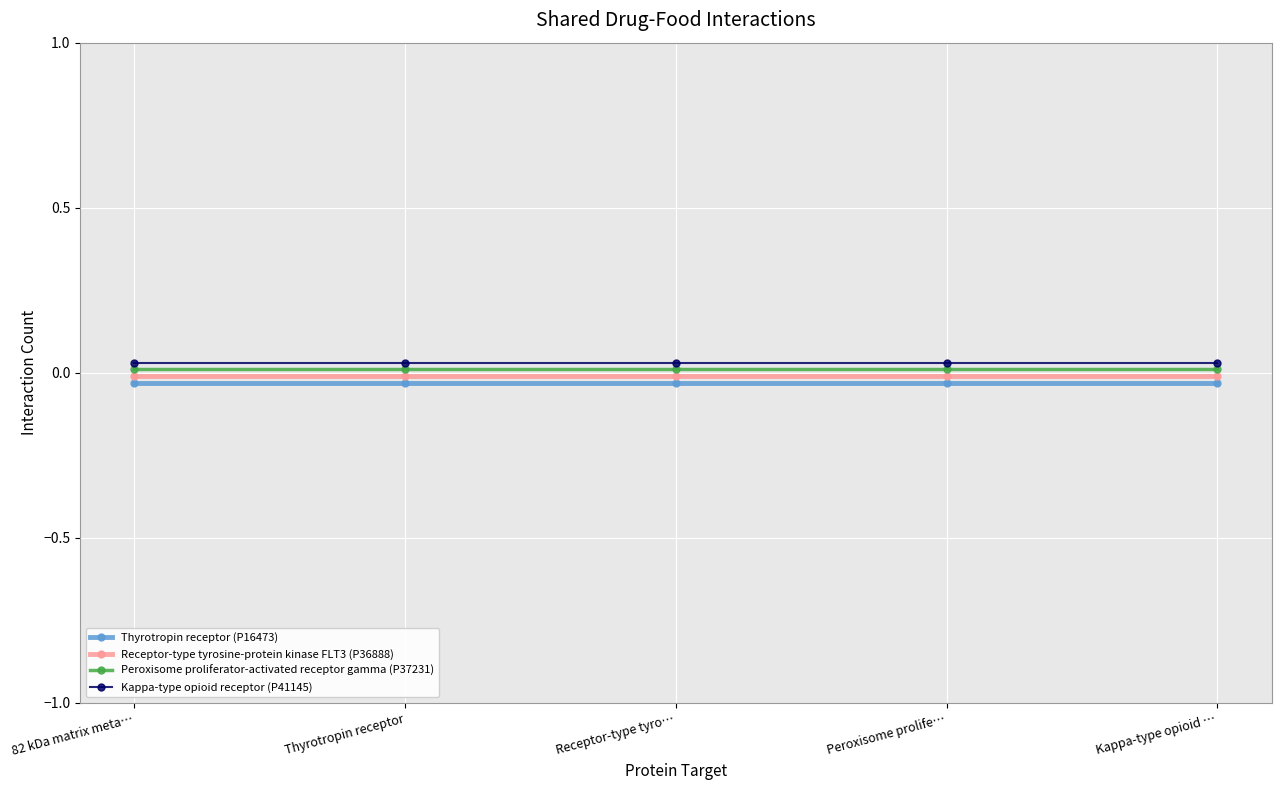

True or false: Kappa-type opioid receptor (P41145) has a value of 0.0 at Receptor-type tyro….

True